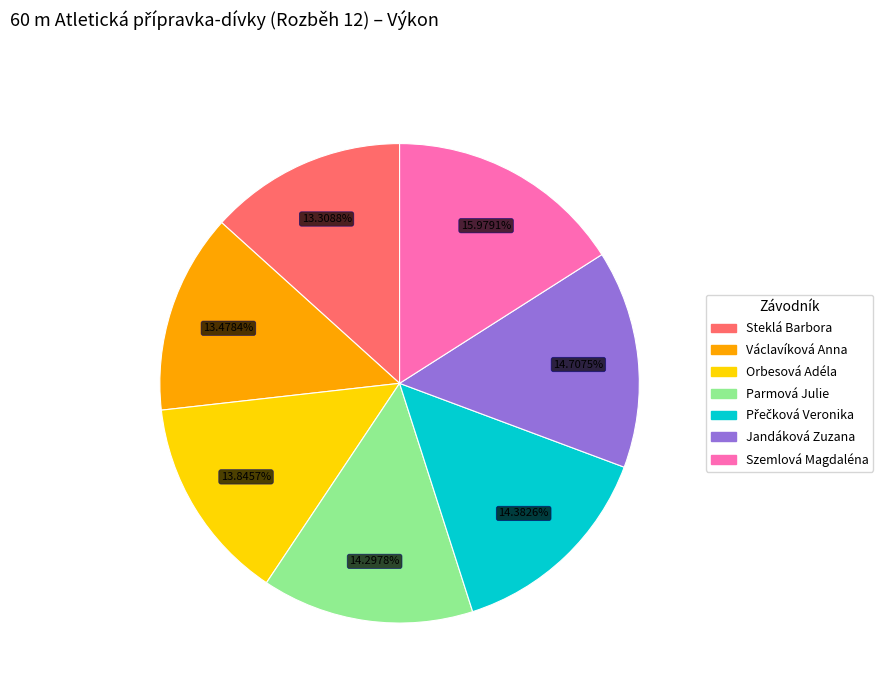

Between Szemlová Magdaléna and Václavíková Anna, which is larger?

Szemlová Magdaléna